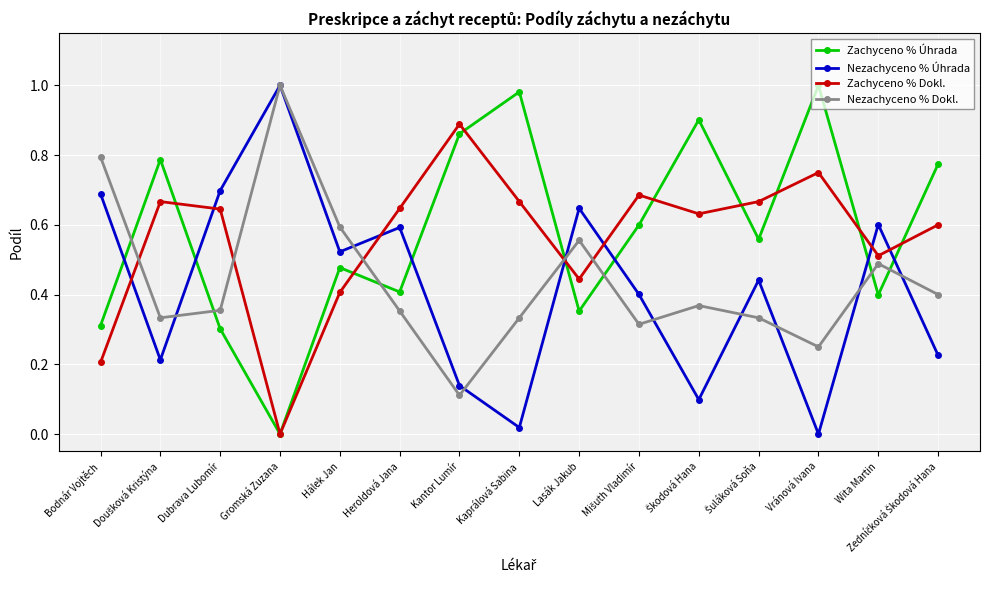

What is the total value across all series at Gromská Zuzana?

2.0